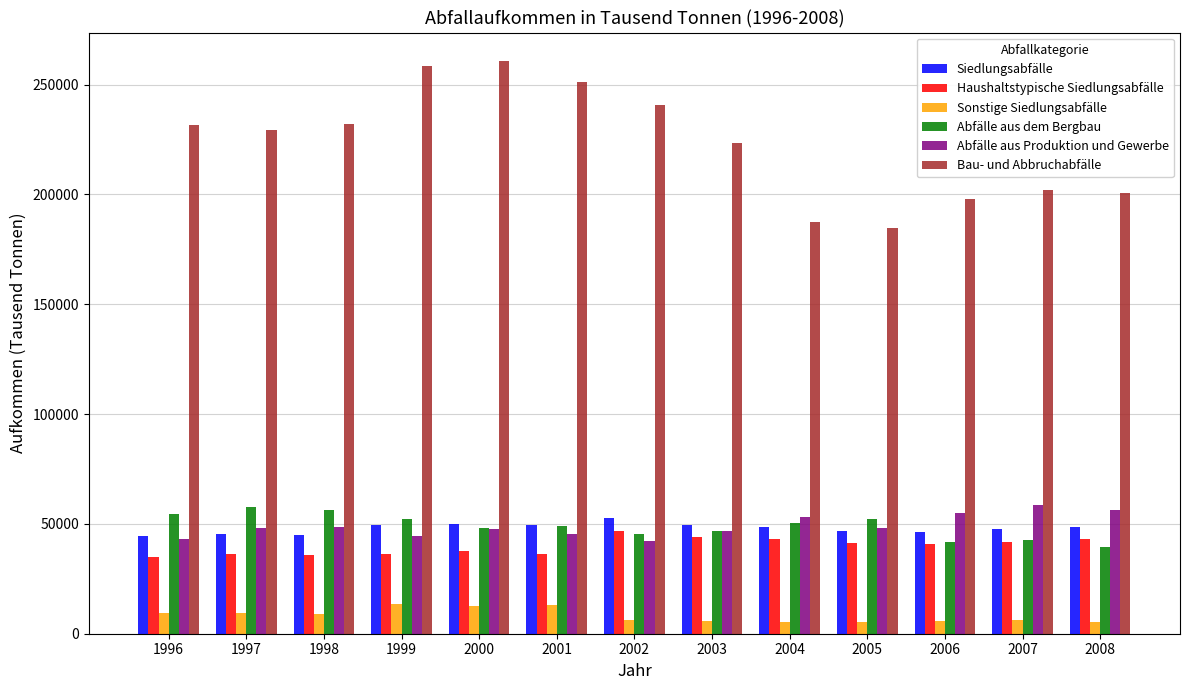

The value of Abfälle aus Produktion und Gewerbe at 2000 is 47657. True or false?

True